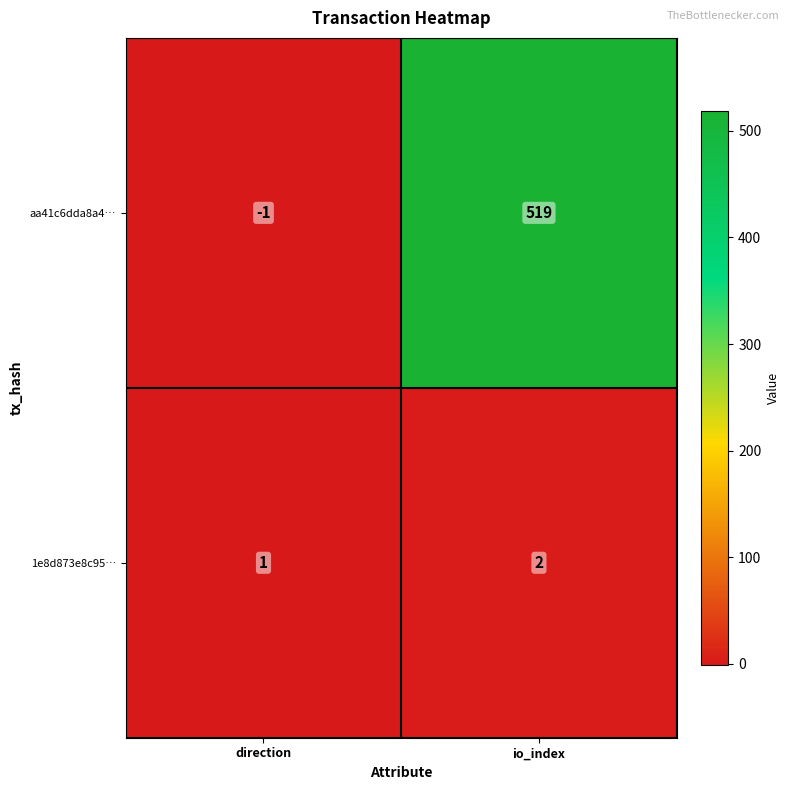

What is the difference between the maximum and minimum values in the aa41c6dda8a4… series?

520